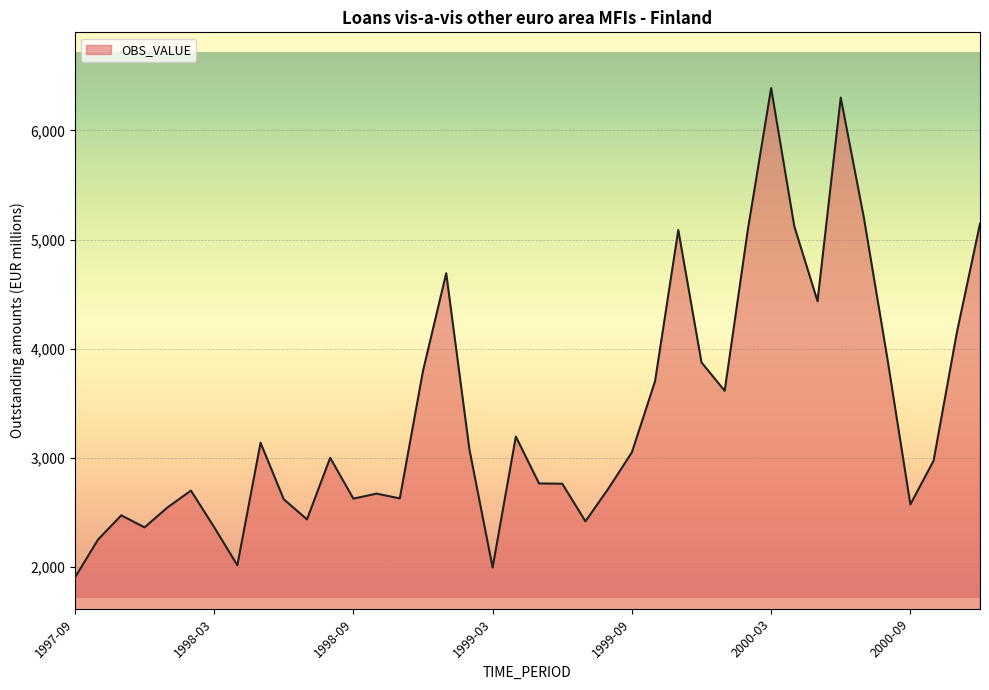

What is the minimum value shown in the chart?

1902.9